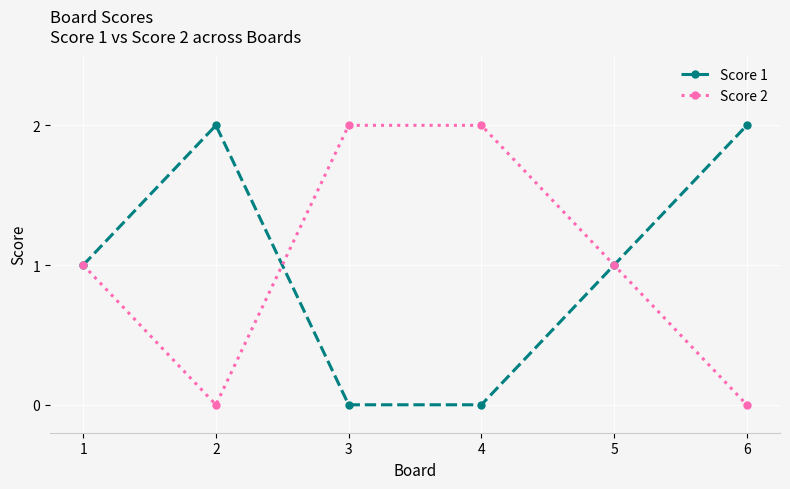

The Score 1 series shows 2 at 6. True or false?

True